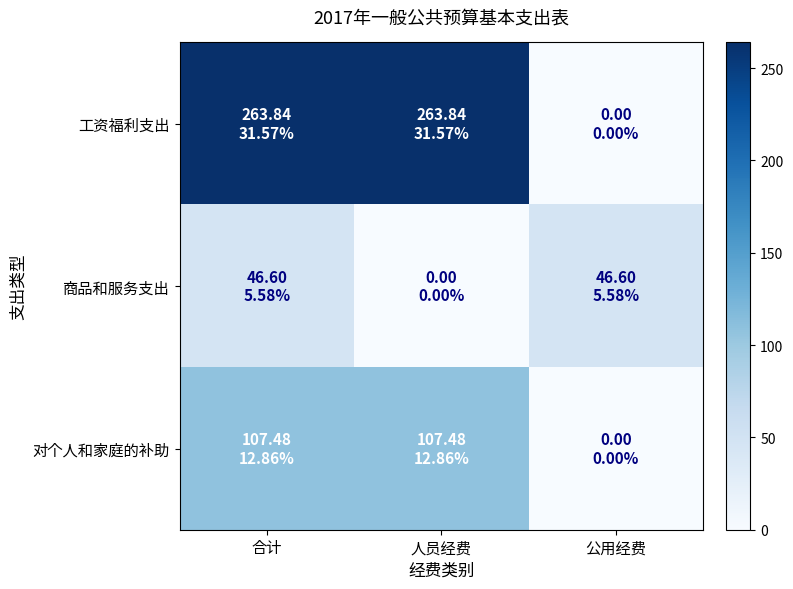

Reading left to right, extract all data points from this chart.

工资福利支出: 合计=263.8	人员经费=263.8	公用经费=0.0
商品和服务支出: 合计=46.6	人员经费=0.0	公用经费=46.6
对个人和家庭的补助: 合计=107.5	人员经费=107.5	公用经费=0.0